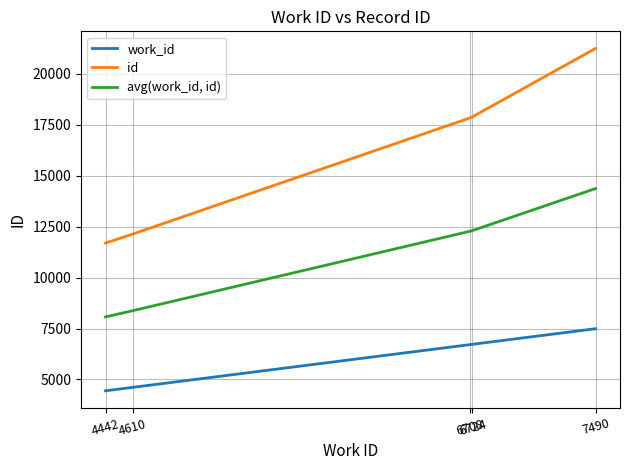

True or false: id and work_id cross at least once.

False